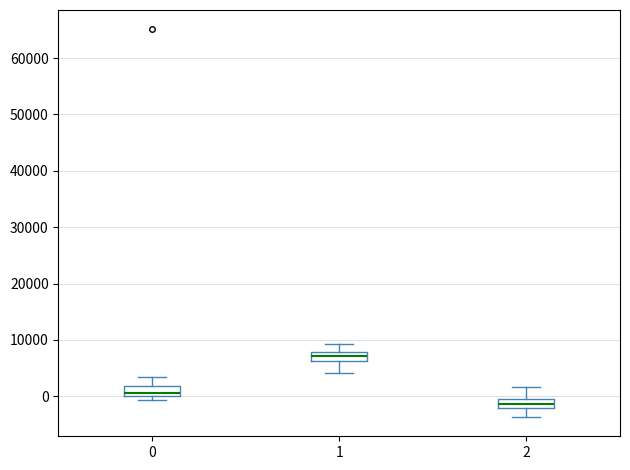

Reading left to right, read every box against the y-axis: the position of its median line, the range the box covers, and the ends of its whiskers. The values are not printed on the chart, so give them approximately, as read against the axis.

0: median 1000, box 0 to 2000, whiskers -1000 to 3000
1: median 7000, box 6000 to 8000, whiskers 4000 to 9000
2: median -1000 (inside the box), box -2000 to -1000, whiskers -4000 to 2000